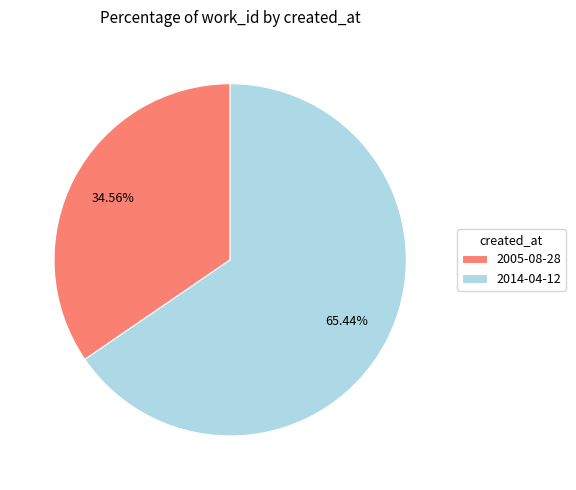

To the nearest percent, what is the average slice percentage?

50%